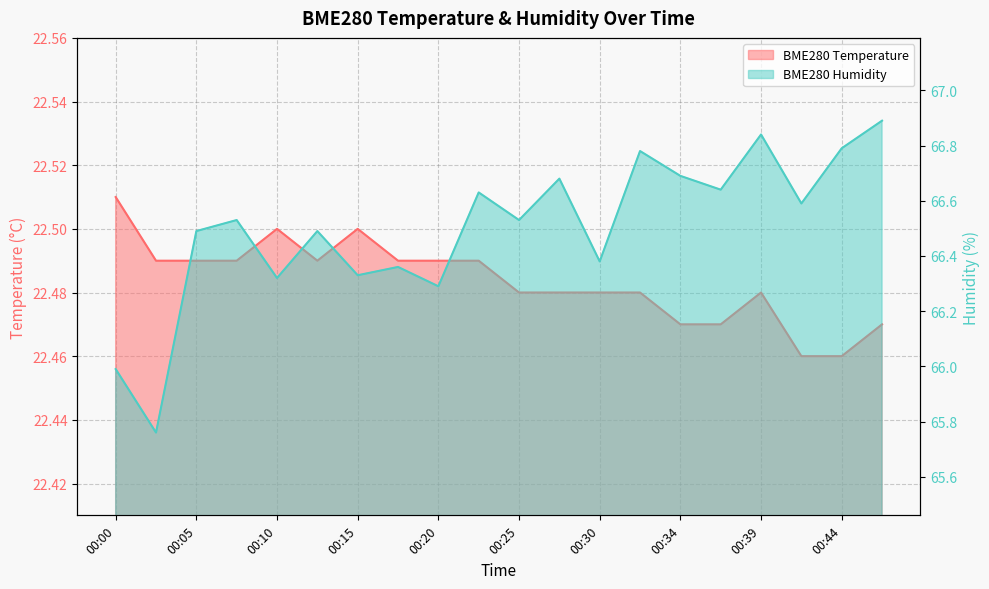

What is the value of the BME280_temperature point at the 16th from the left?

22.5